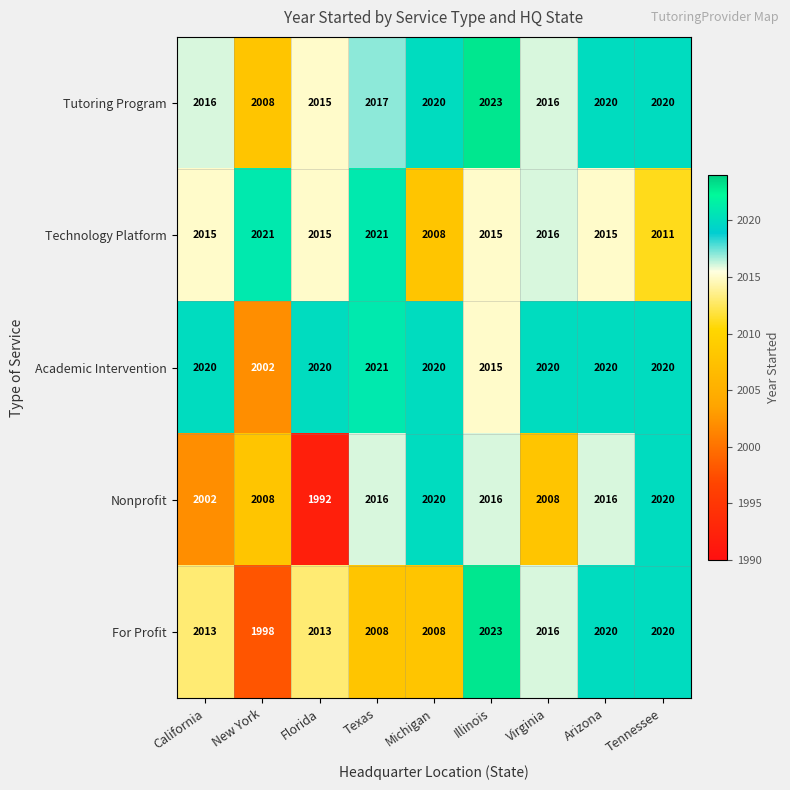

At how many categories does at least one series exceed 2019?

9